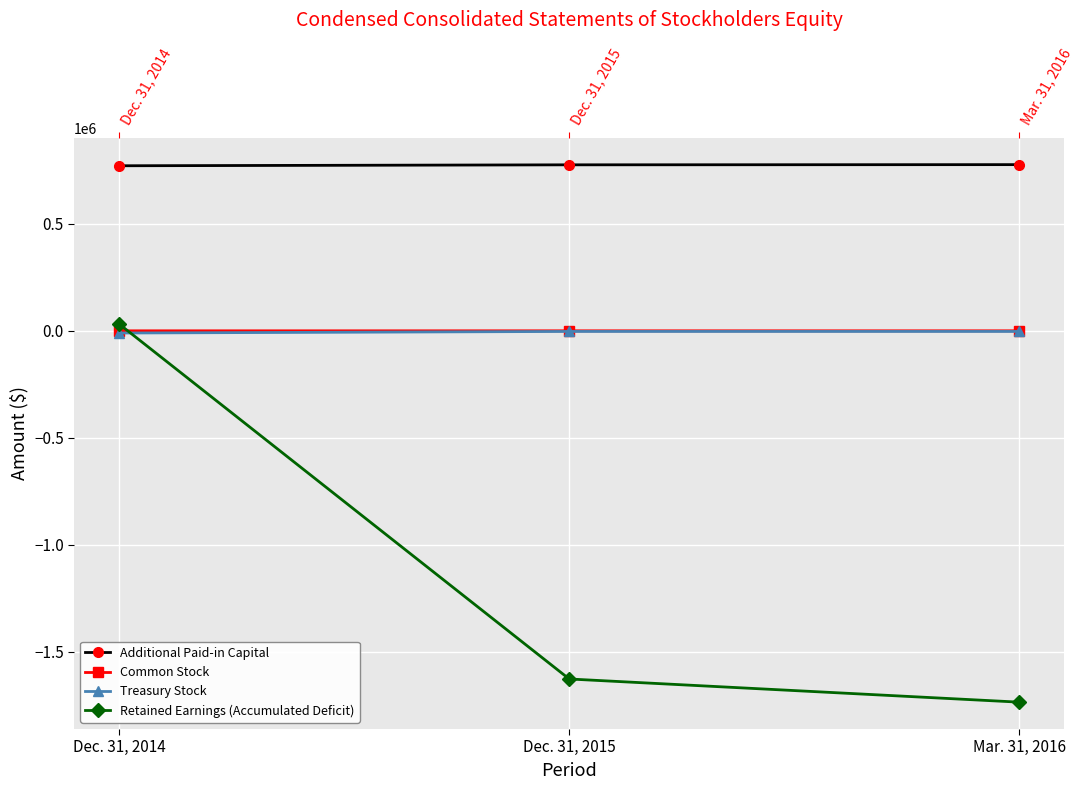

What is the difference between the Retained Earnings (Accumulated Deficit) values at Dec. 31, 2014 and Dec. 31, 2015?

1658856